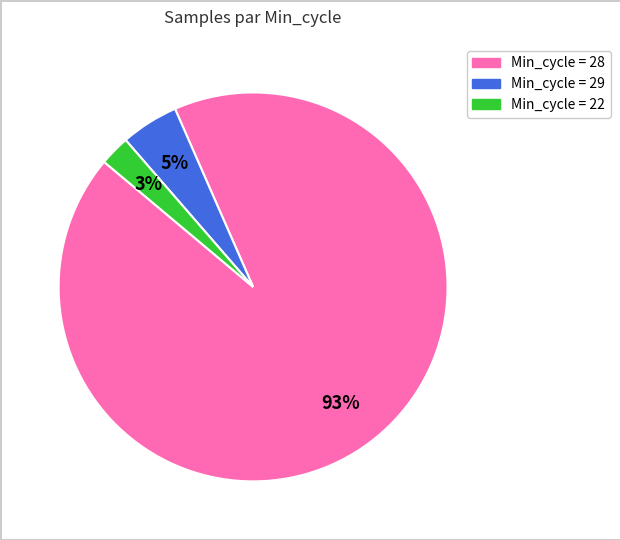

To the nearest percent, what is the average slice percentage?

33%